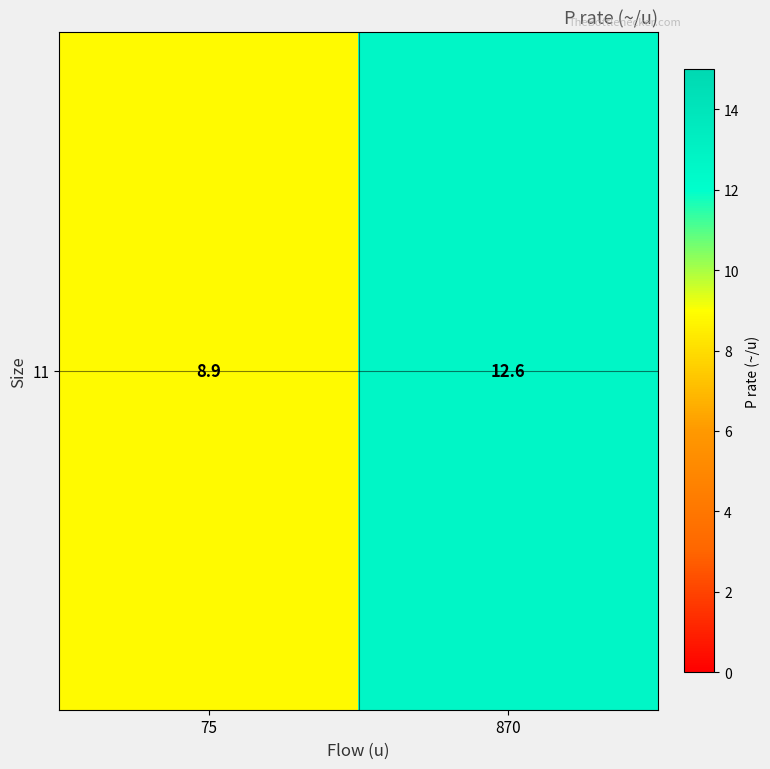

What is the average value?

10.8